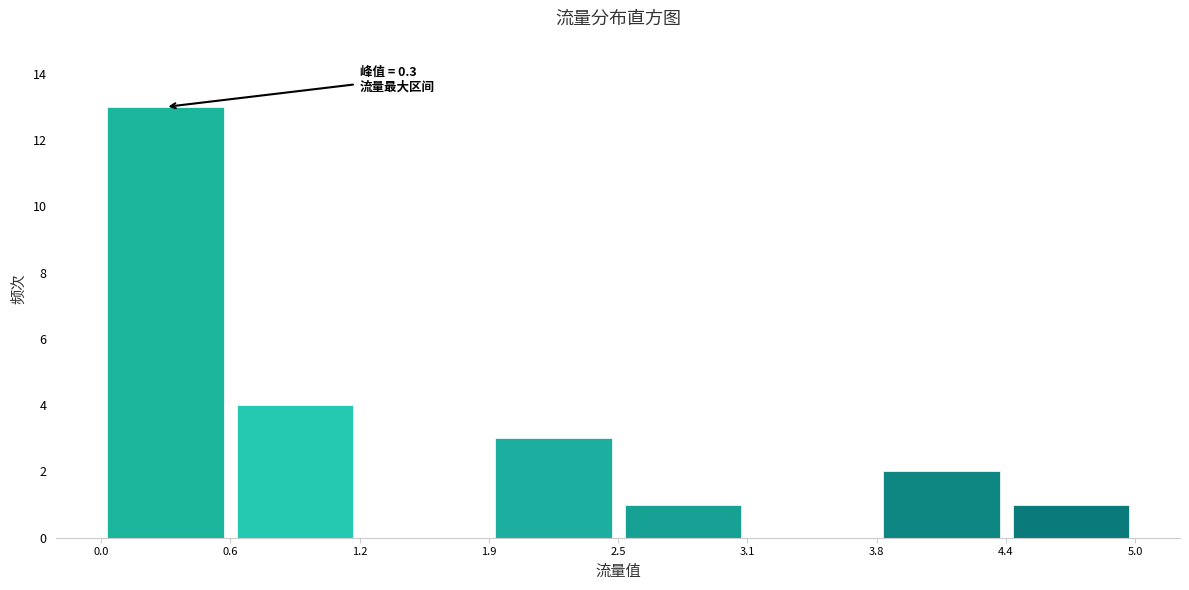

Which range on the x-axis has the tallest bar?

0.0 to 0.6